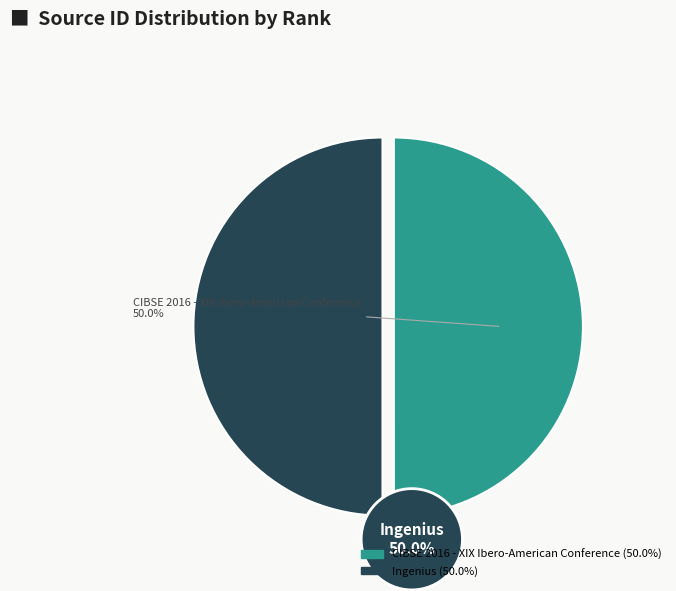

Count the number of slices in the pie.

2